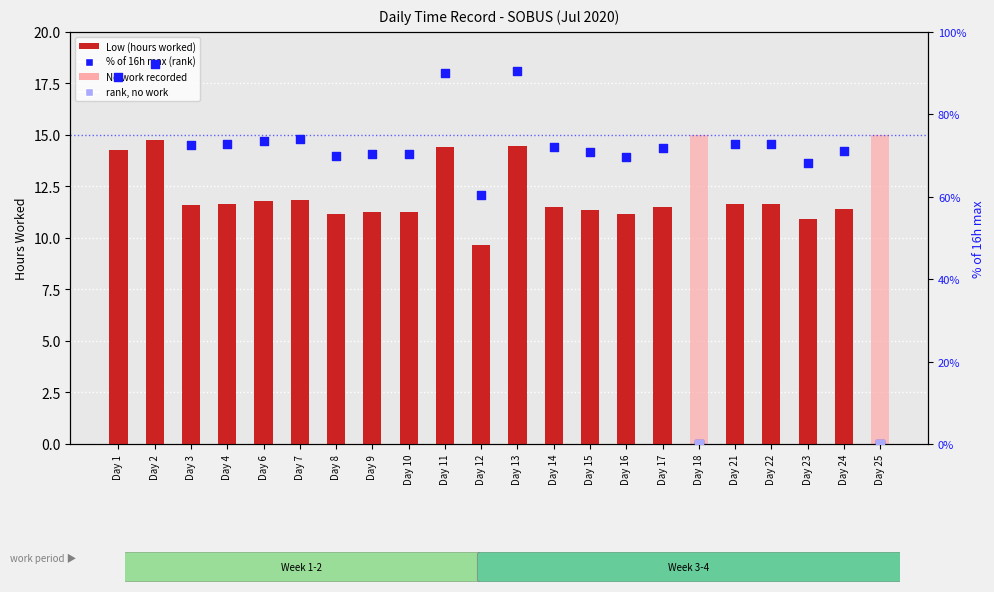

Which has a higher value, Day 23 or Day 7?

Day 7